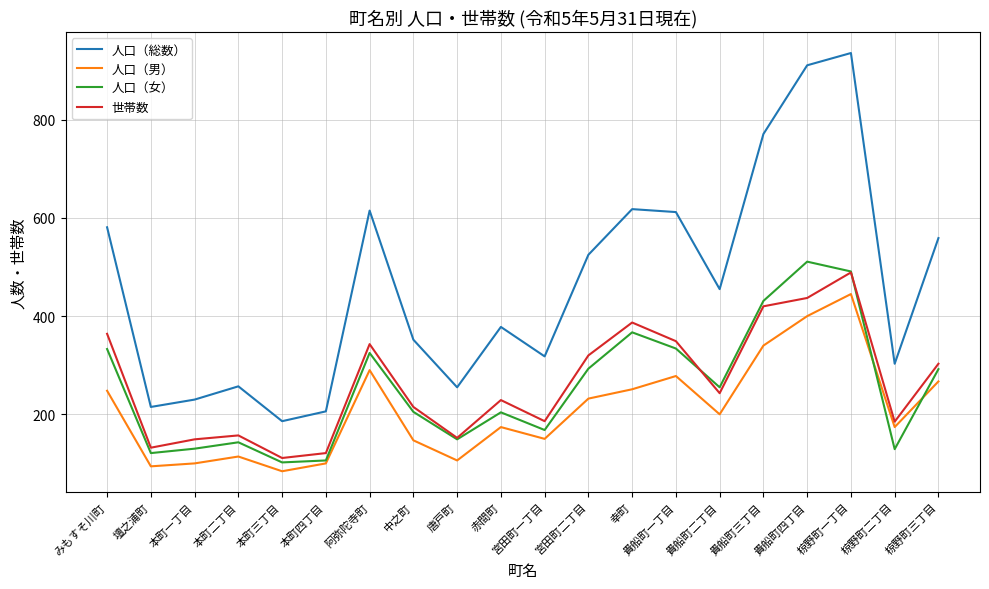

At how many categories does at least one series exceed 362?

11